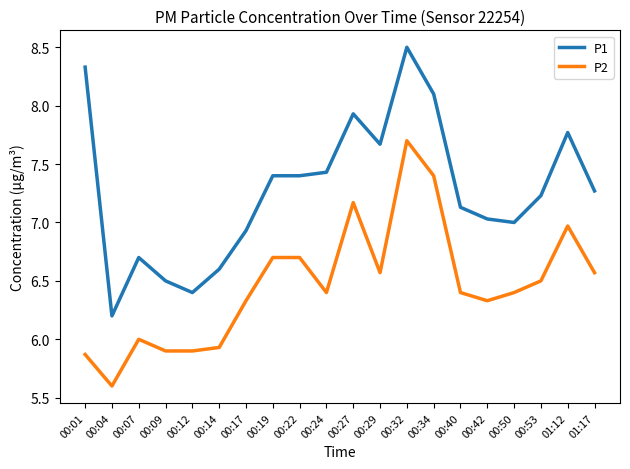

True or false: P2 has more than 2 interior local peaks.

True